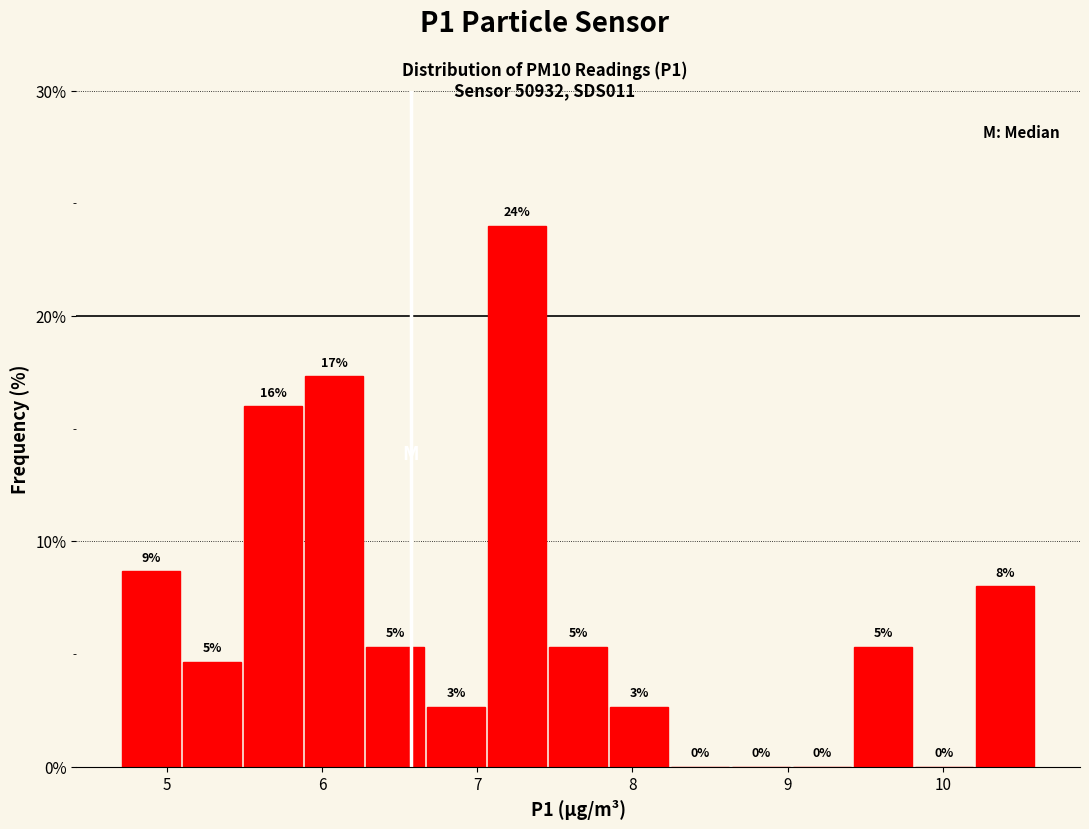

Around what value on the x-axis is the tallest bar? Give the approximate position of its centre, as read against the axis.

7.3